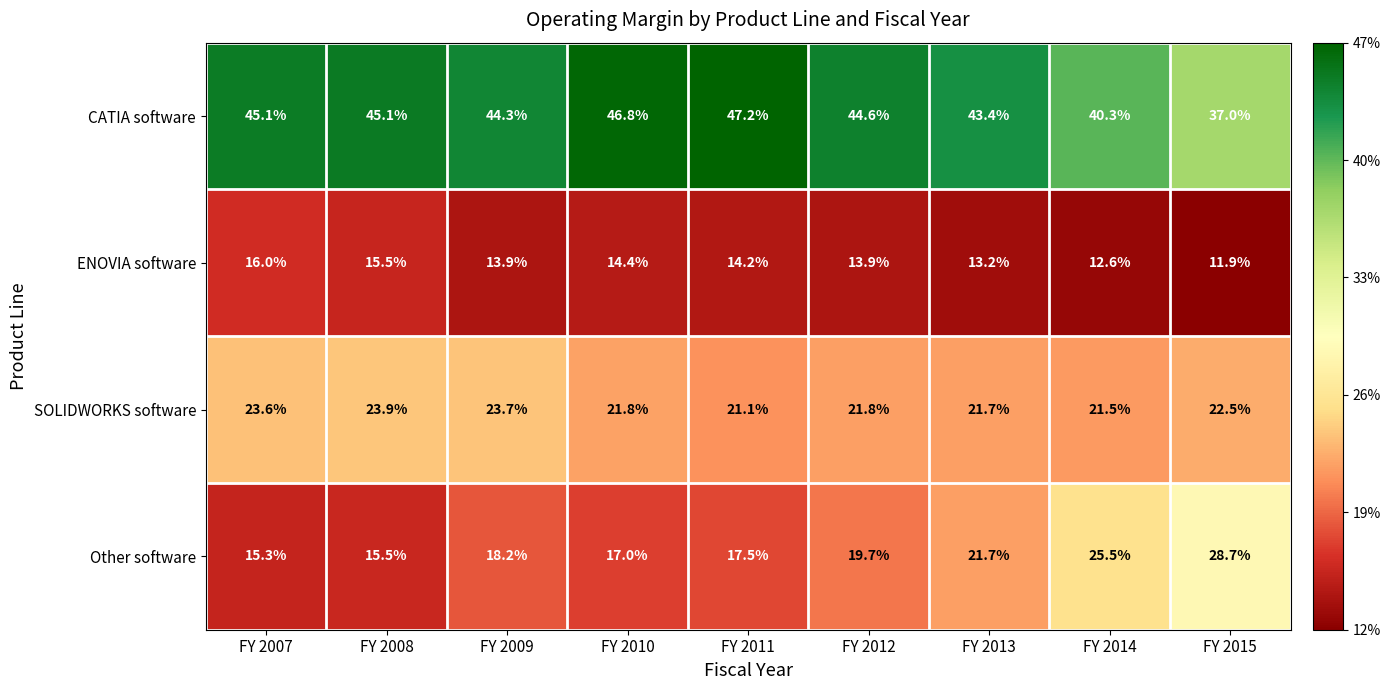

At which label is CATIA software closest to 42?

FY 2013